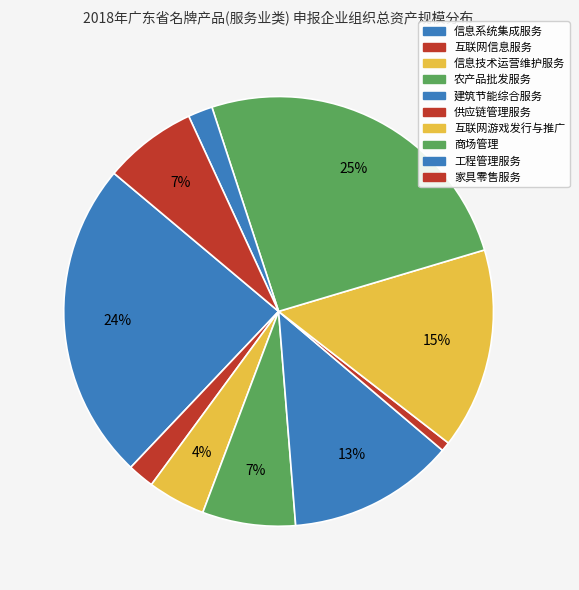

Is there a majority slice in this chart?

No